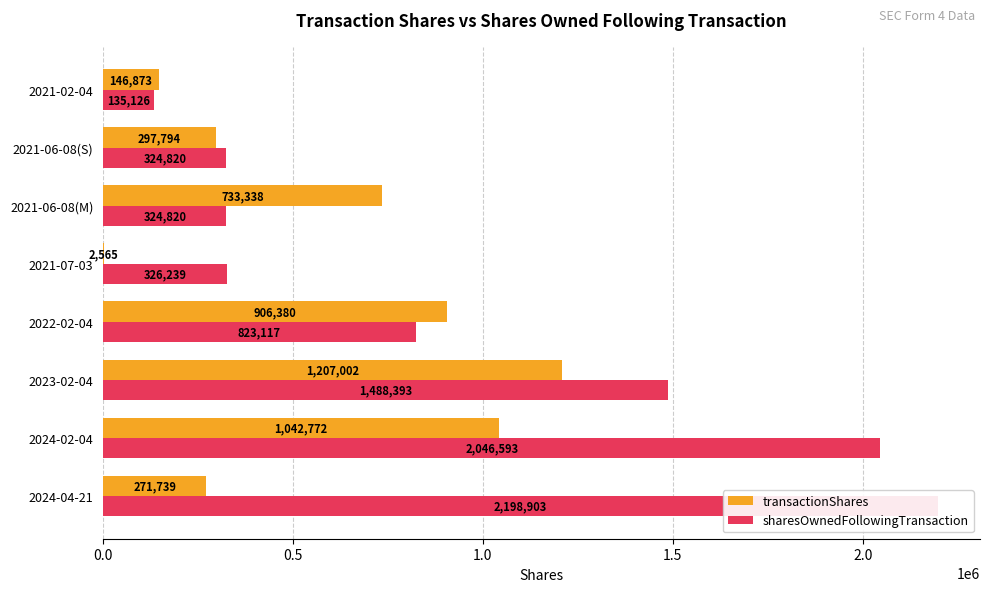

What is the minimum value shown in the chart?

2565